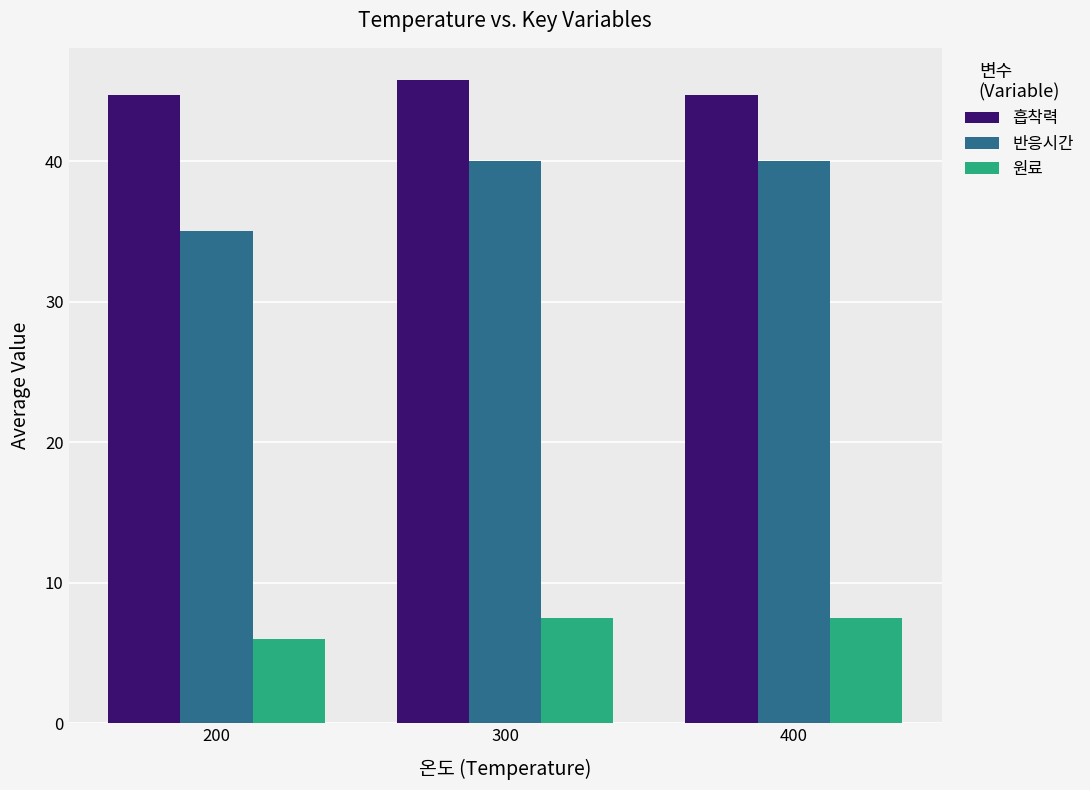

How many groups of bars are there?

3